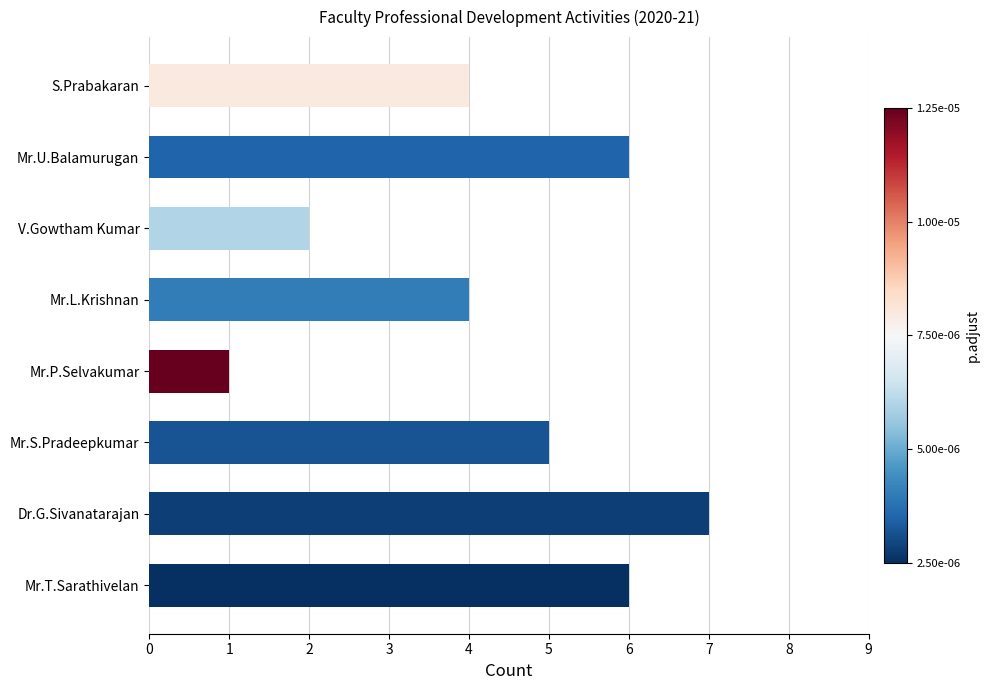

What is the approximate value at S.Prabakaran?

4